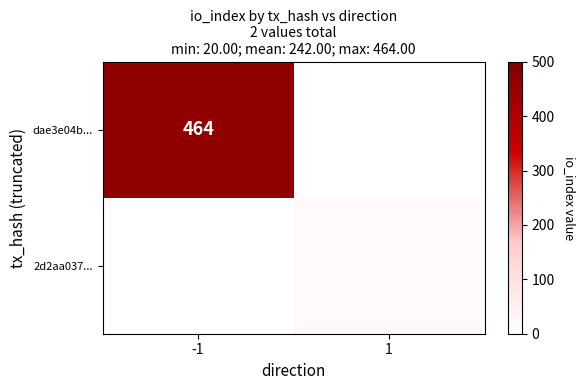

What is the greatest value displayed?

464.0